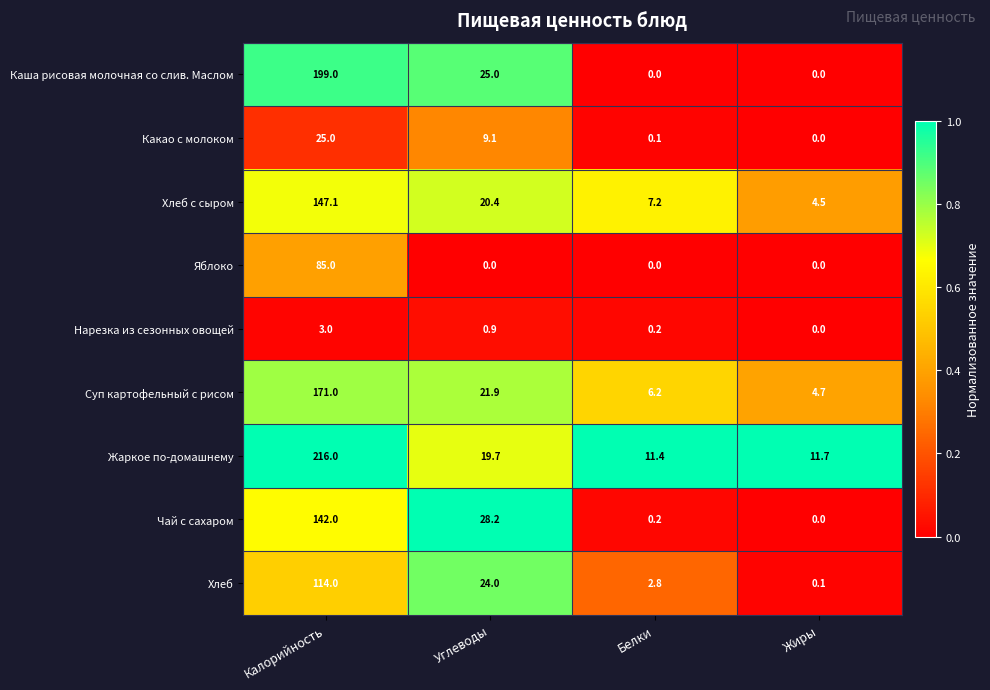

Where does the Хлеб с сыром series first go above 20?

Калорийность